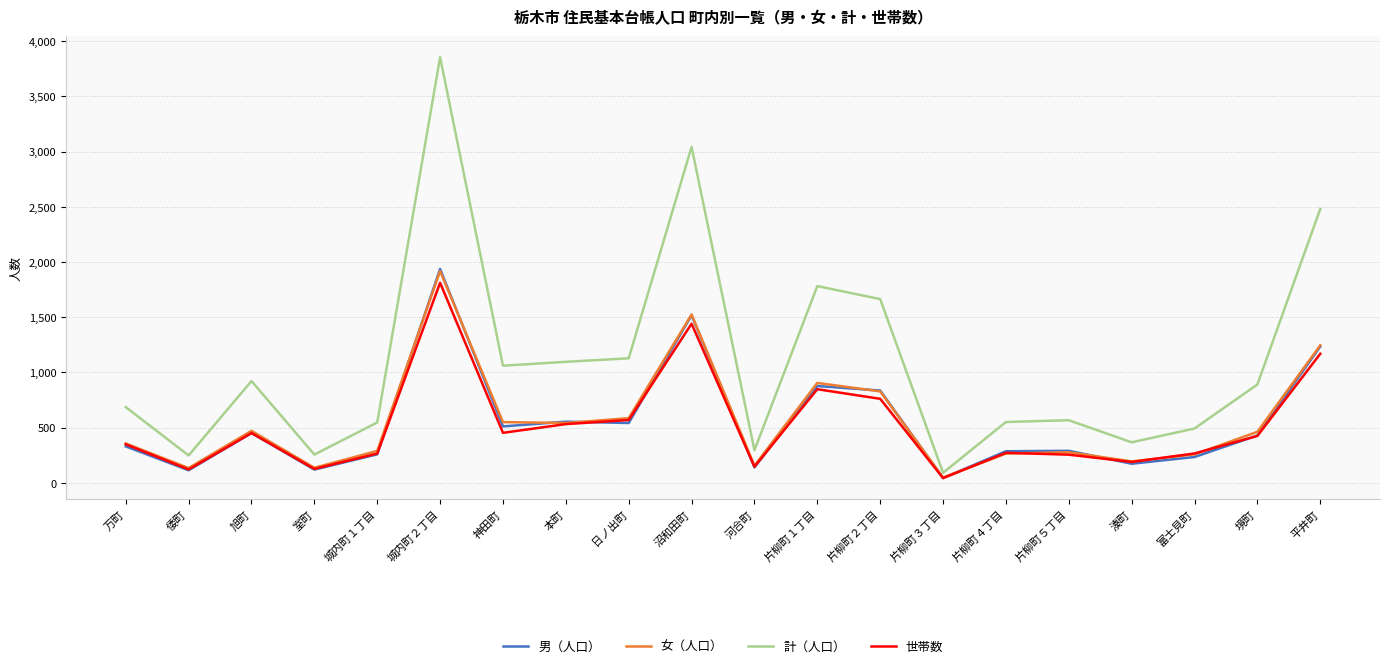

Which series has the largest range (max minus min)?

計（人口）